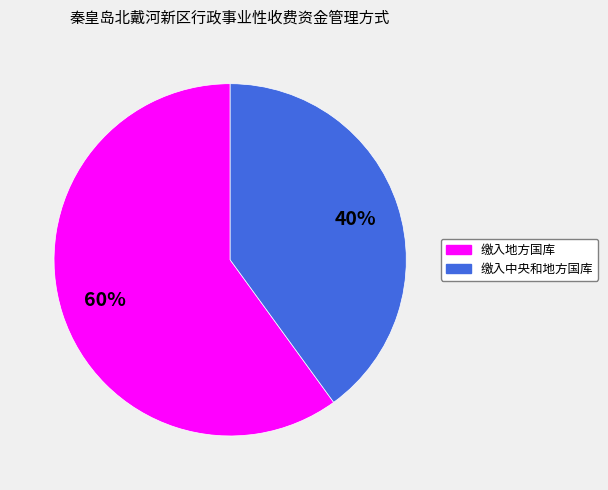

Count the number of slices in the pie.

2